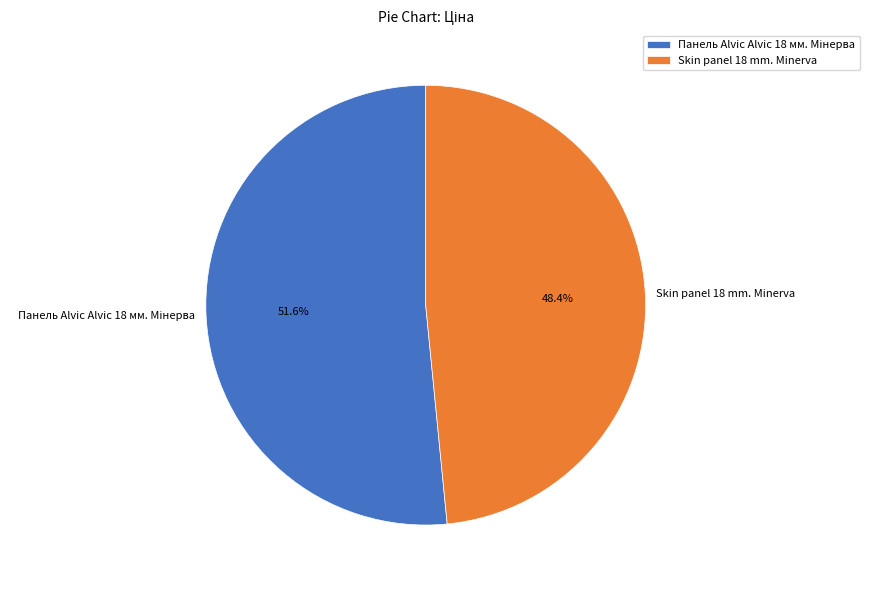

Does Skin panel 18 mm. Minerva represent more than half of the total?

No